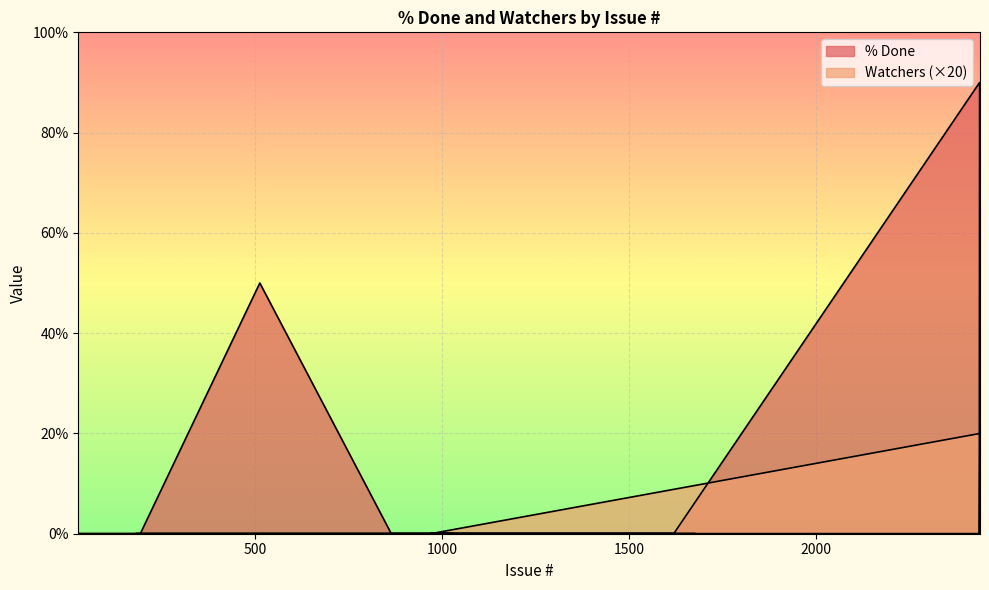

True or false: % Done has a value of 0 at 862.

True